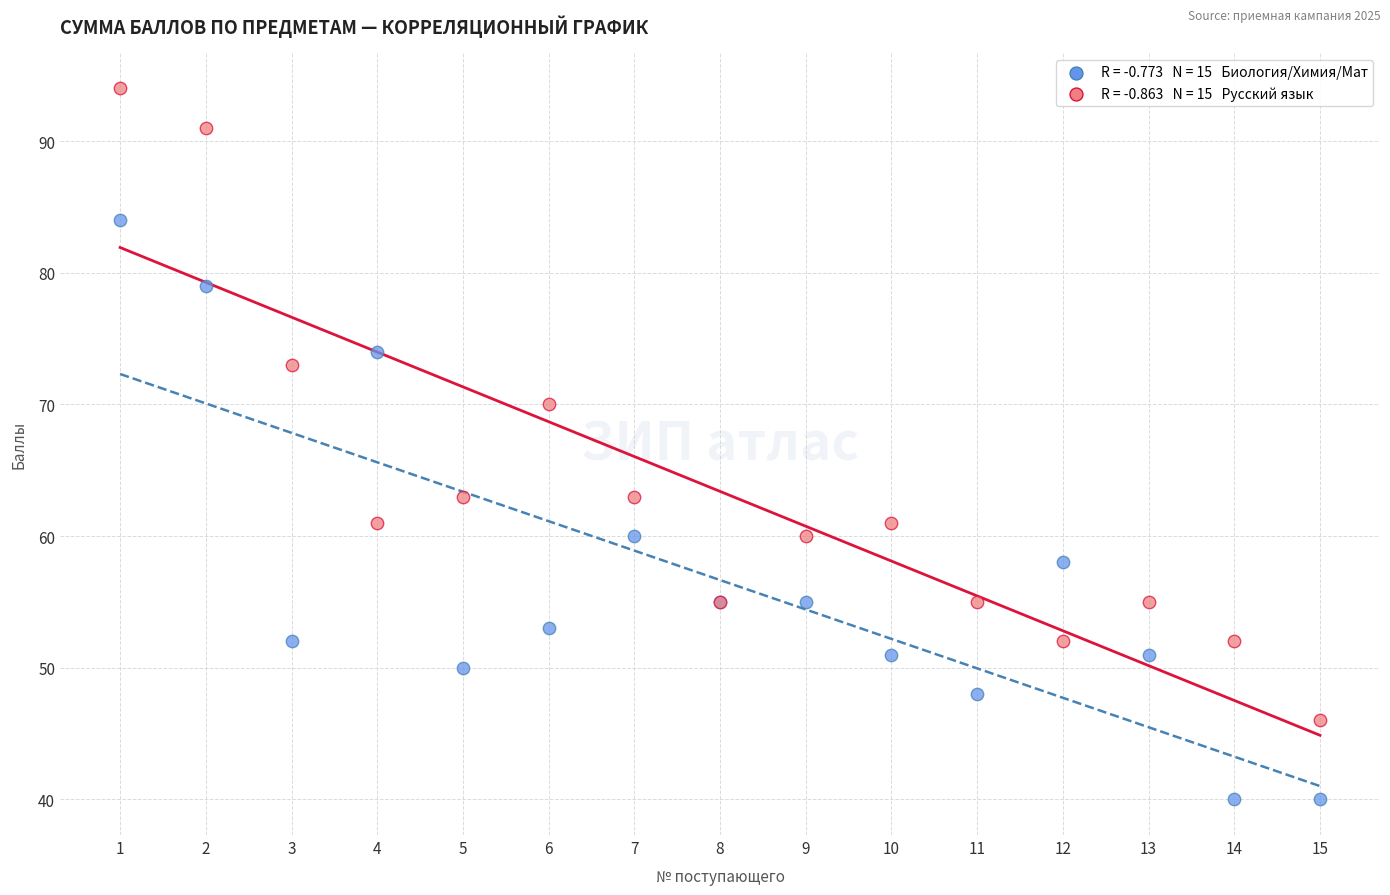

Across all series, what Y value is closest to 67?

70